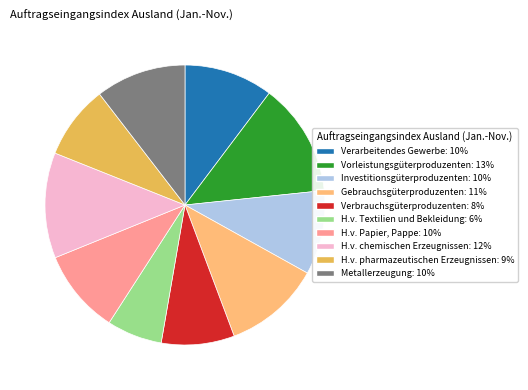

Do Investitionsgüterproduzenten: 10% and Verarbeitendes Gewerbe: 10% together represent more than half of the pie?

No